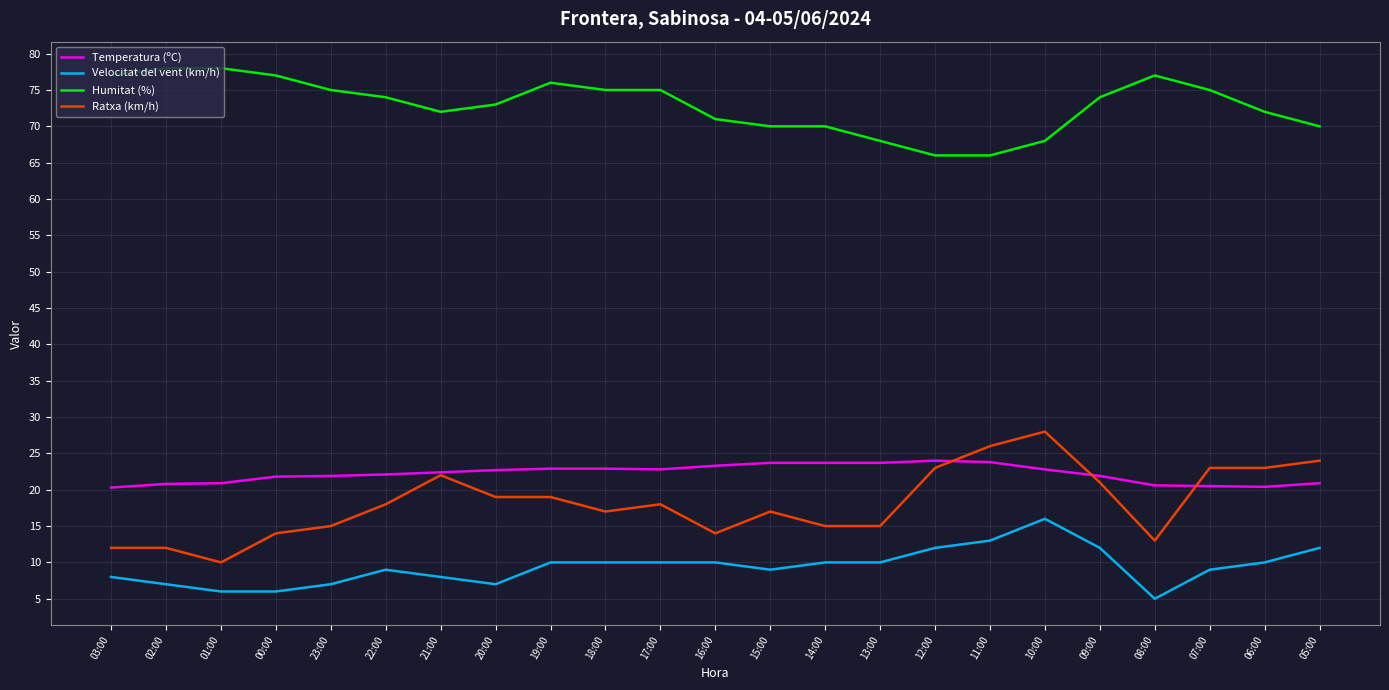

Rank the series at 20:00 from lowest to highest value.

Velocitat del vent (km/h), Ratxa (km/h), Temperatura (ºC), Humitat (%)